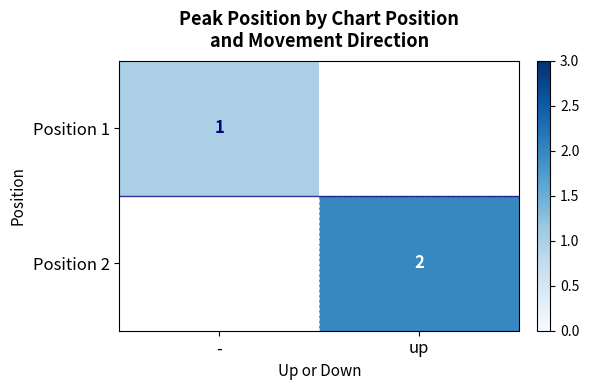

Is it true that Position 2 equals 2 at up?

True